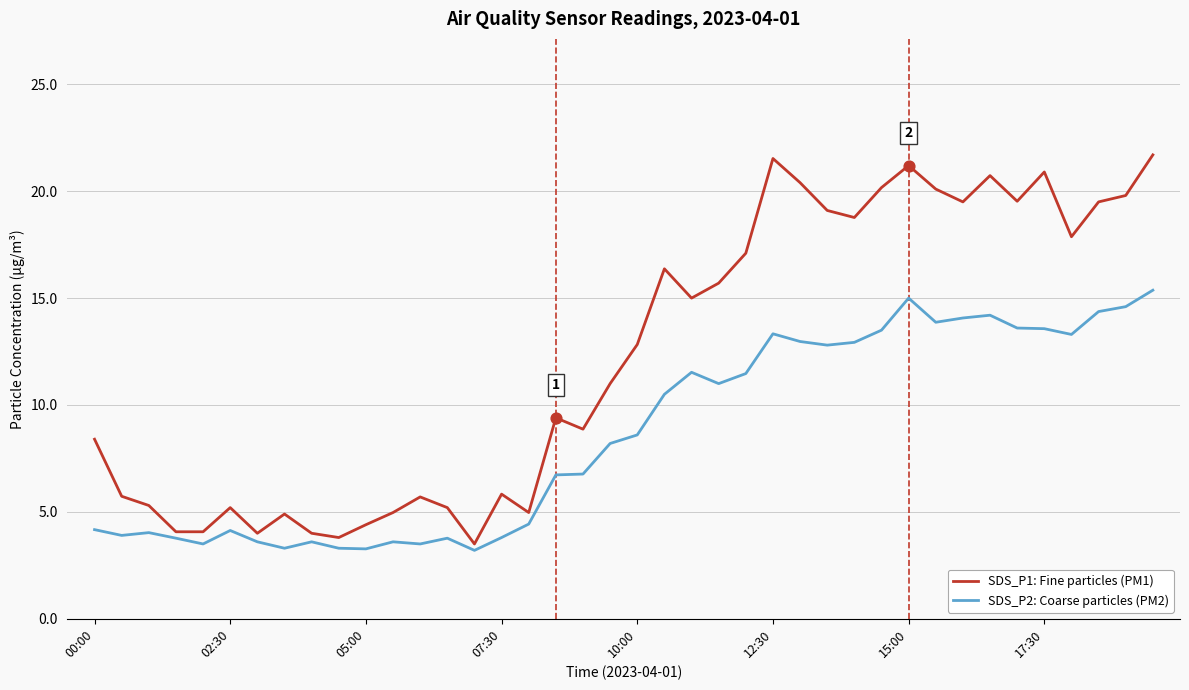

Which series has the widest spread of values?

SDS_P1: Fine particles (PM1)